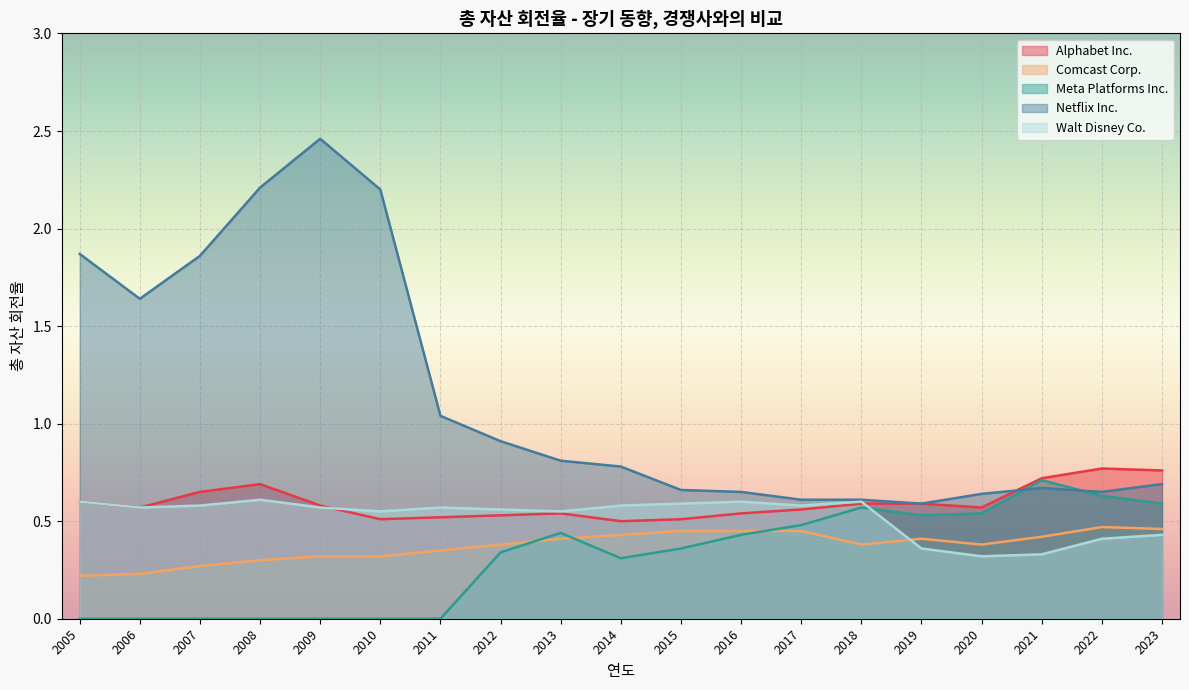

What is the difference between the Meta Platforms Inc. values at 2015 and 2017?

0.1